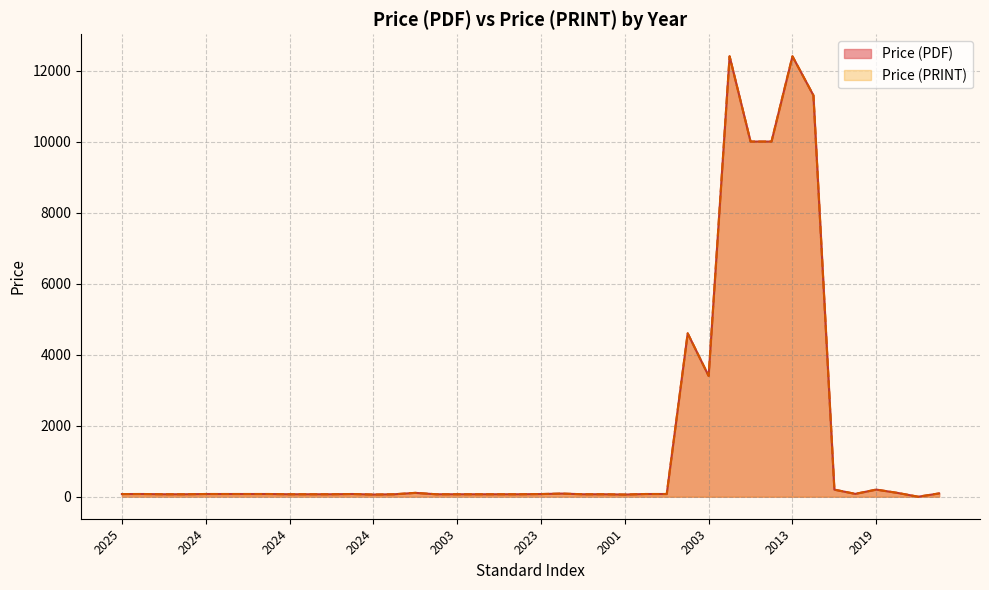

Which series has the largest total across all categories?

Price (PDF)